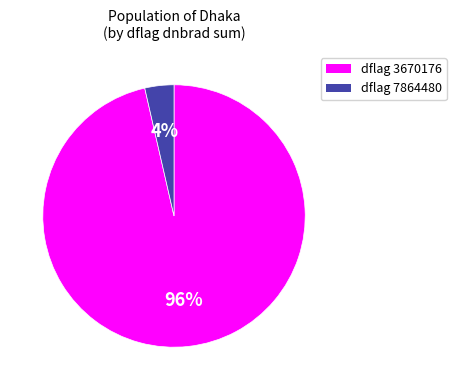

To the nearest percent, what is the average slice percentage?

50%